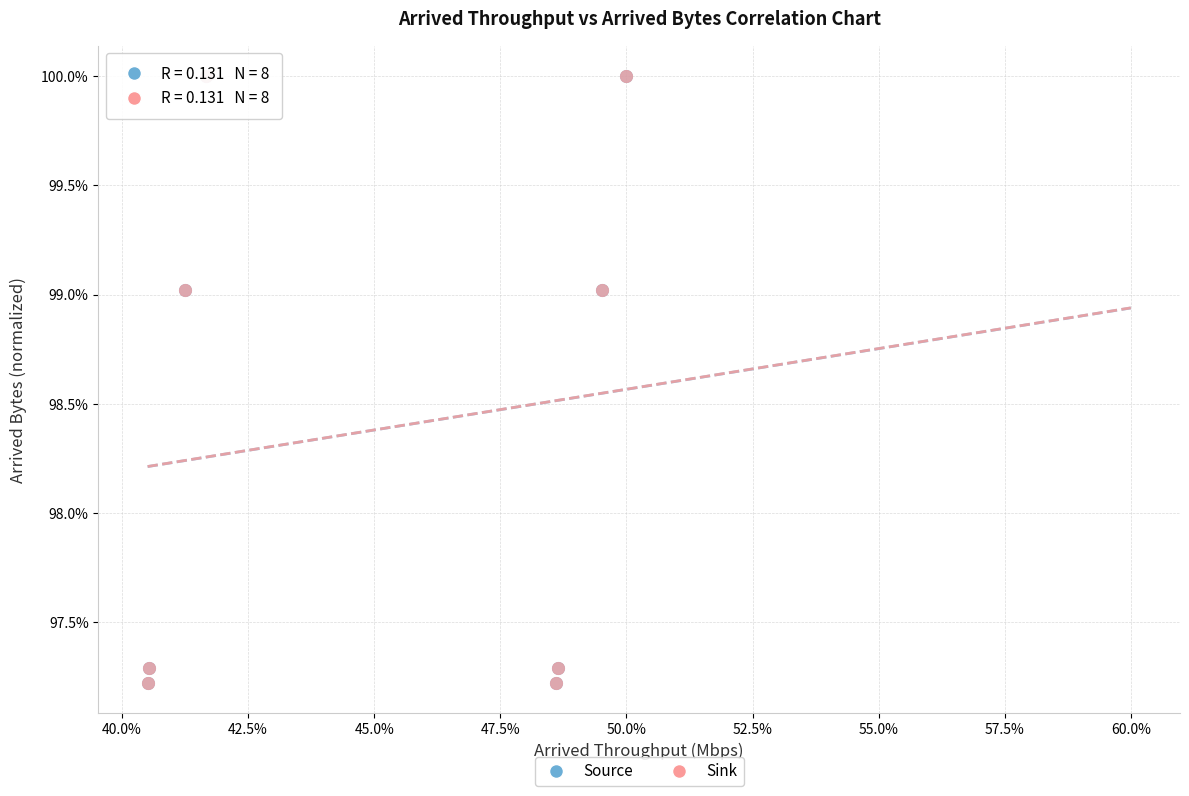

What are all the series names shown in the legend?

Source, Sink